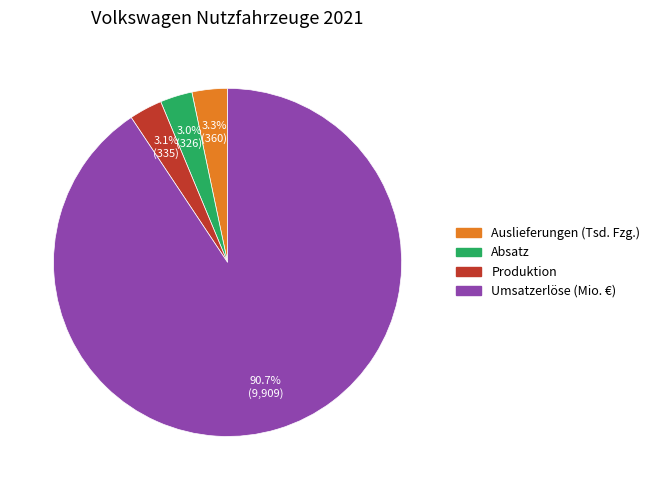

What percentage is the Umsatzerlöse (Mio. €) slice, to the nearest percent?

91%